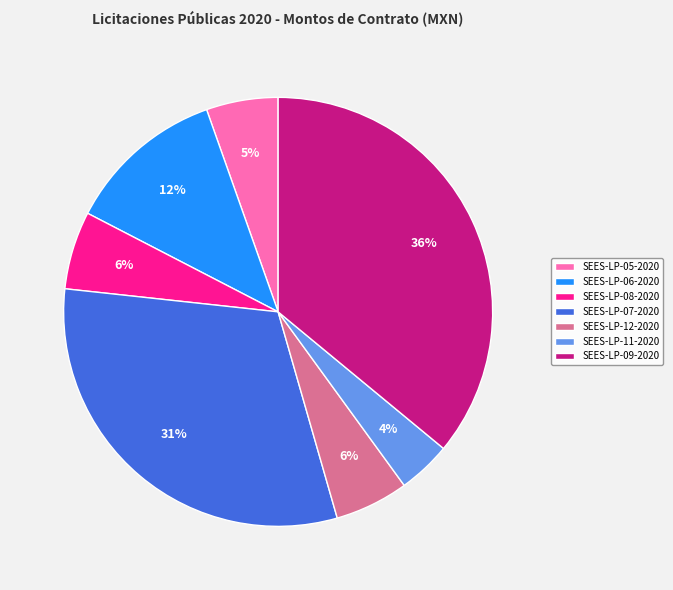

Is there a majority slice in this chart?

No